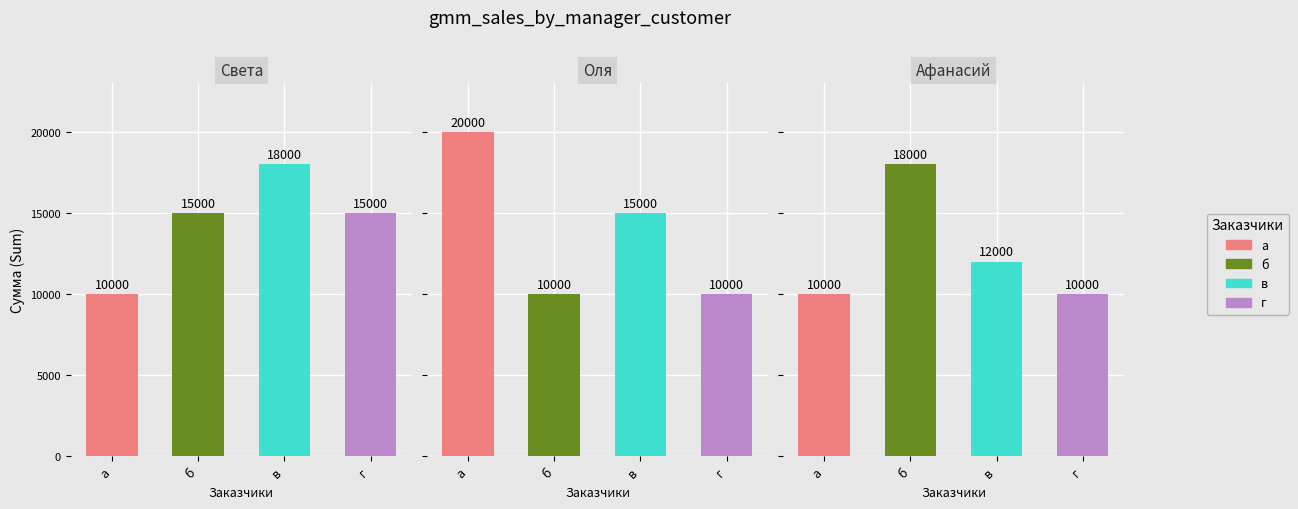

Is the value of в at Афанасий/Гия/Степанида/Арам greater than the value of г at Афанасий/Гия/Степанида/Арам?

Yes